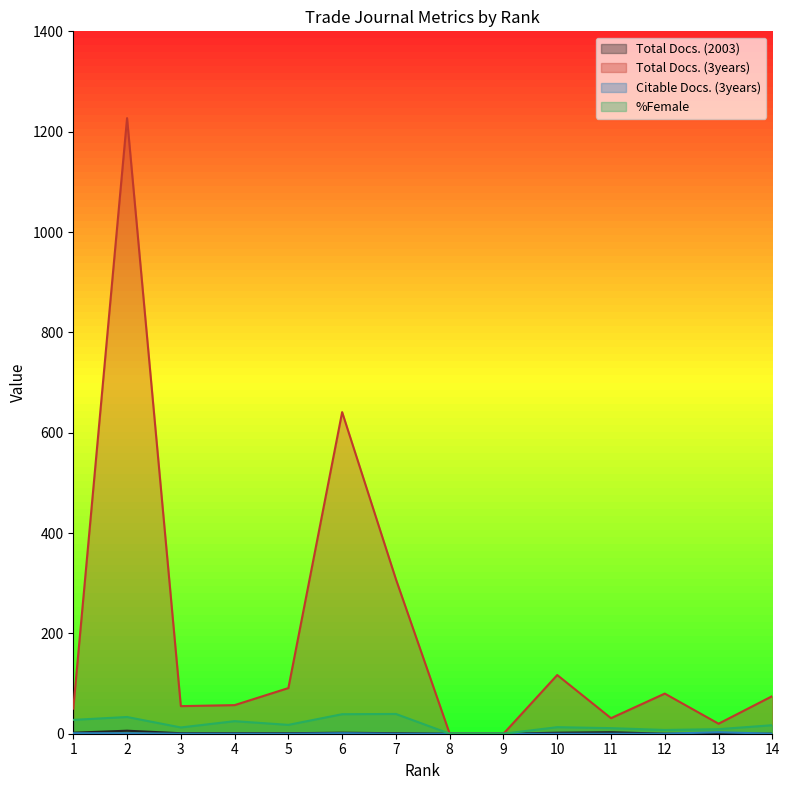

At how many categories does at least one series exceed 622?

2